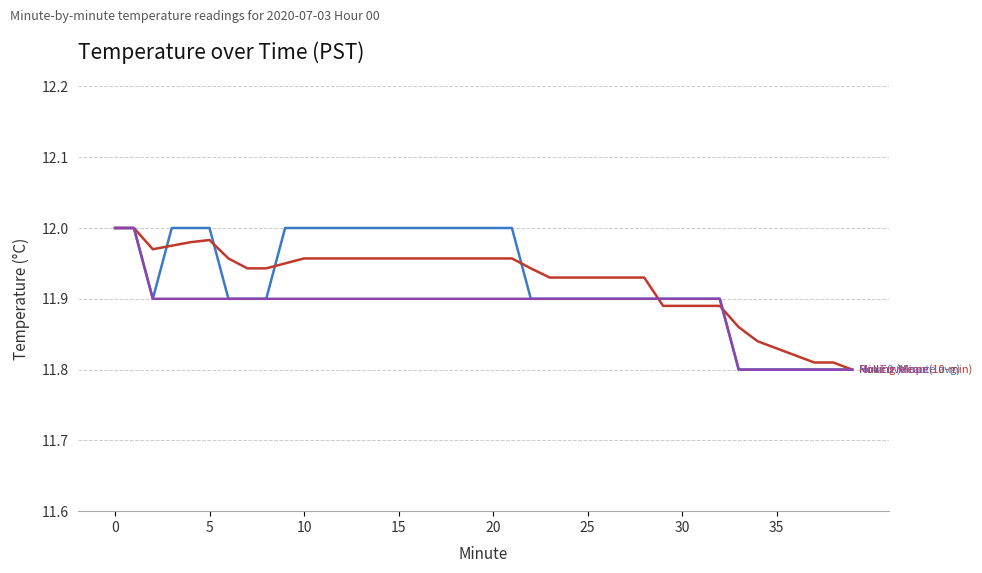

Does the chart have visible grid lines?

Yes